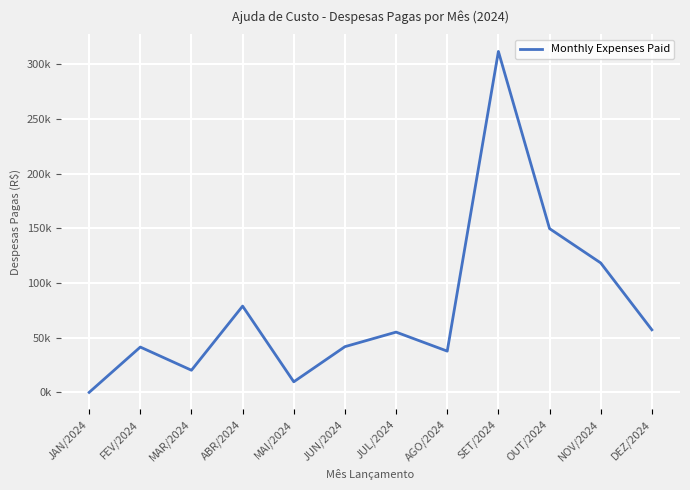

What is the label of the 2nd point from the left?

FEV/2024